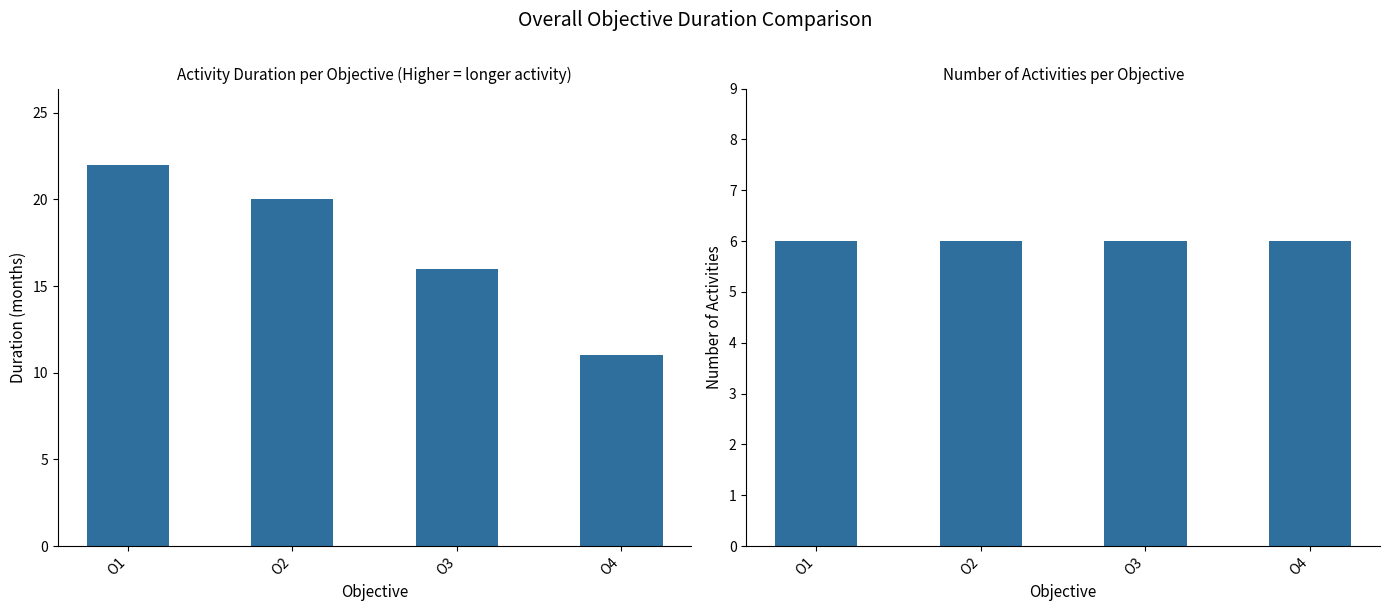

Between O1 and O4, which is larger?

O1